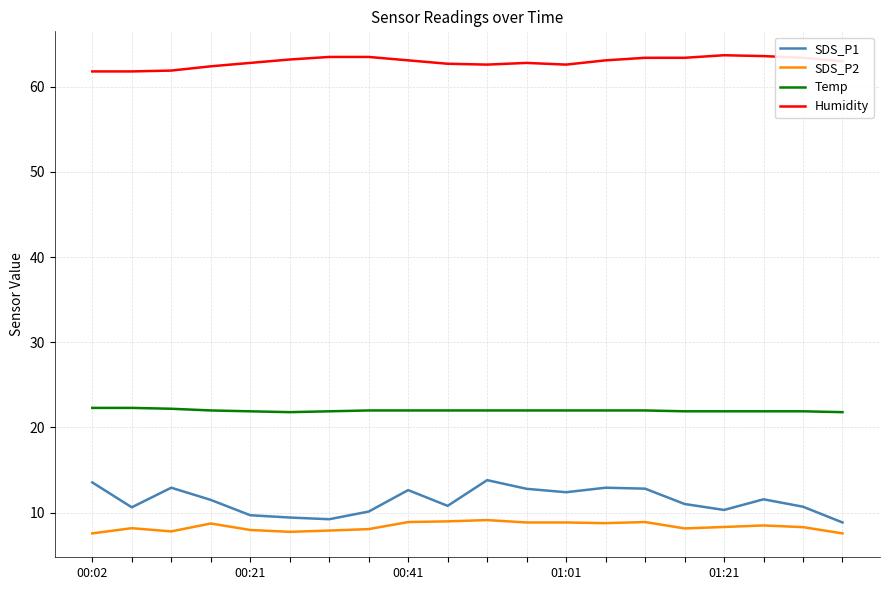

What is the difference between the maximum and minimum values in the SDS_P1 series?

5.0